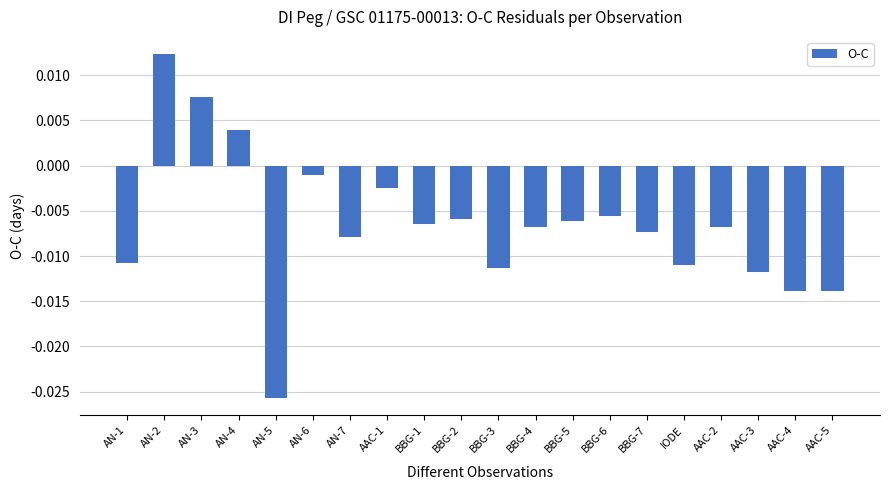

Between AN-3 and AAC-3, which is larger?

AN-3